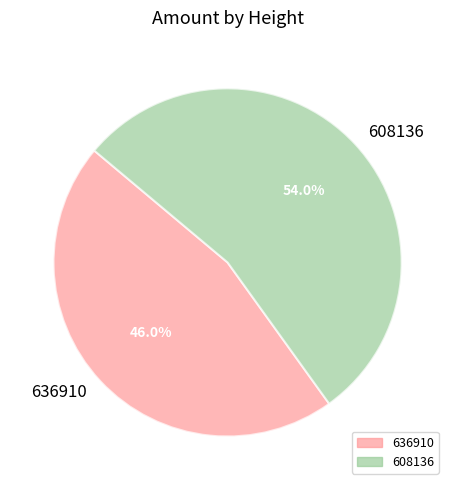

To the nearest percent, what is the difference between the 608136 and 636910 slice percentages?

8%